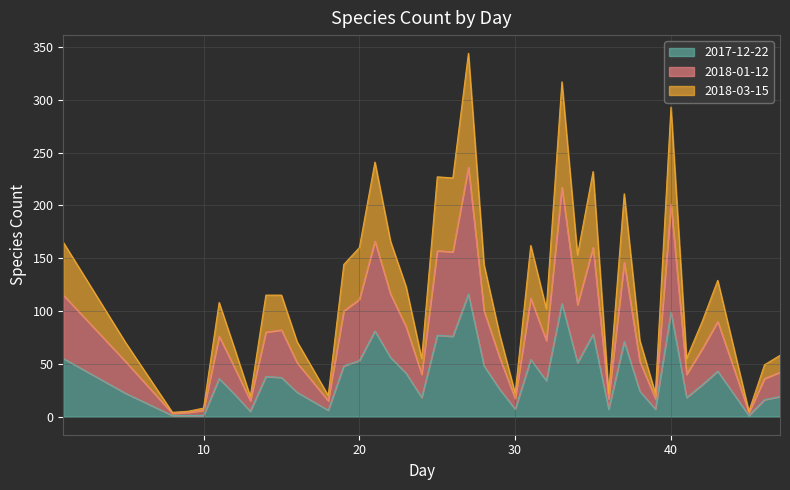

Where does the 2018-03-15 series first go above 108?

1